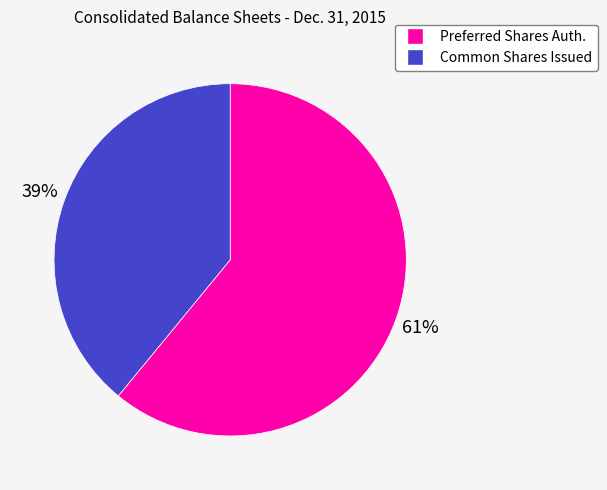

How many slices are in this pie chart?

2